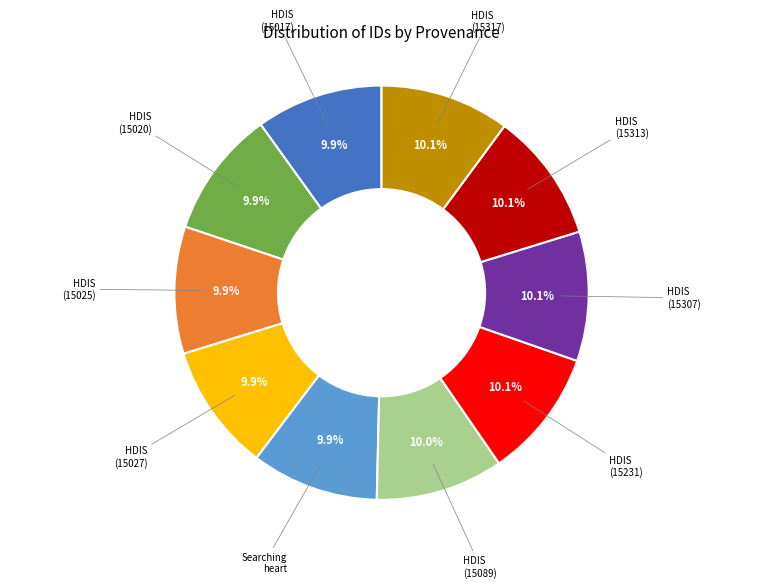

Does any single category account for the majority?

No